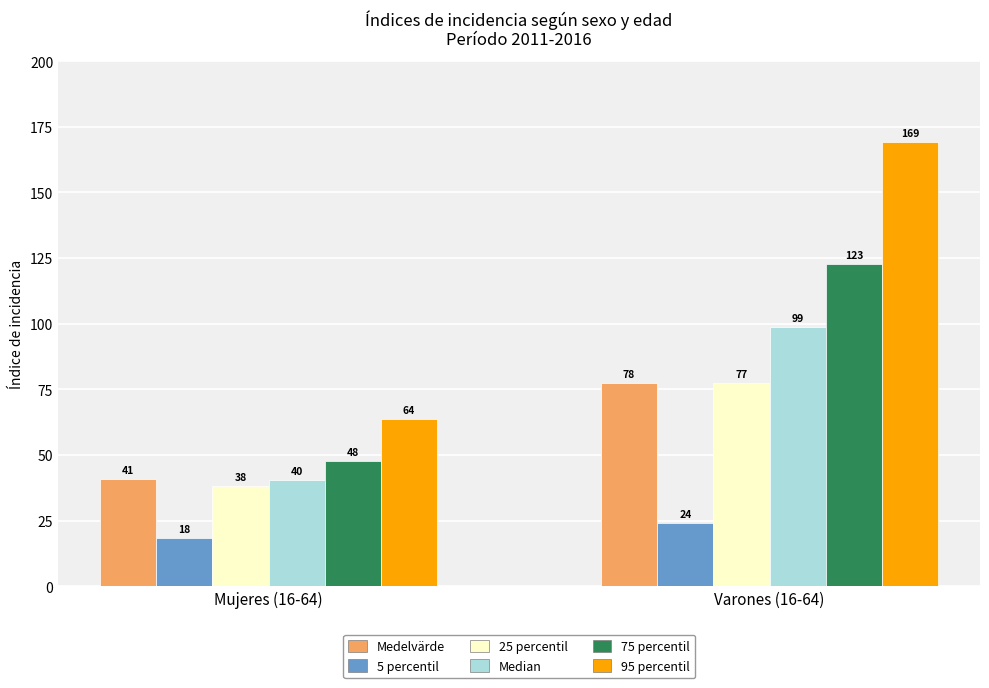

The Median series shows 40.5 at Mujeres (16-64). True or false?

True